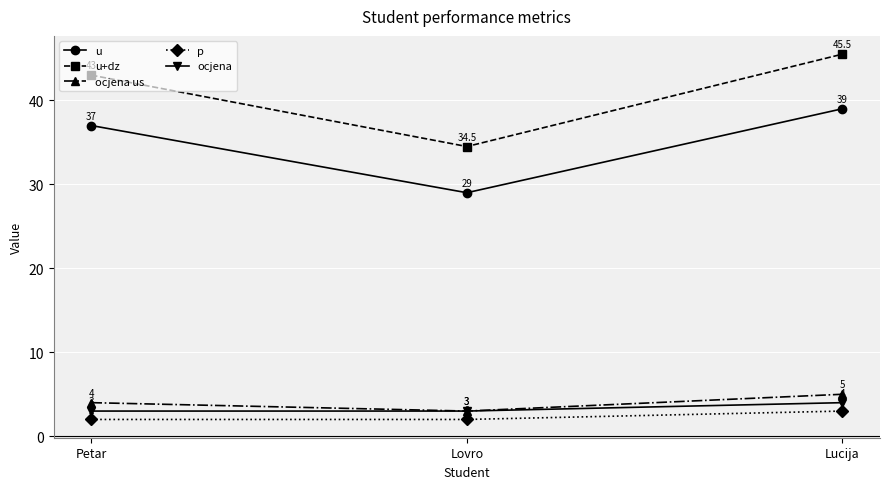

The value of ocjena at Lucija is 4.0. True or false?

True